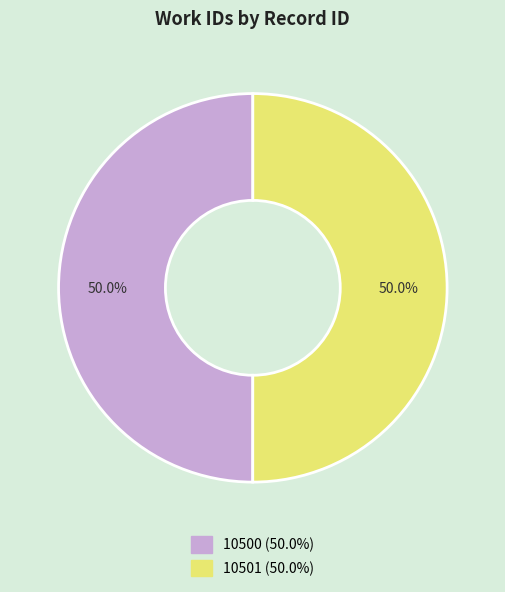

Count the number of slices in the pie.

2